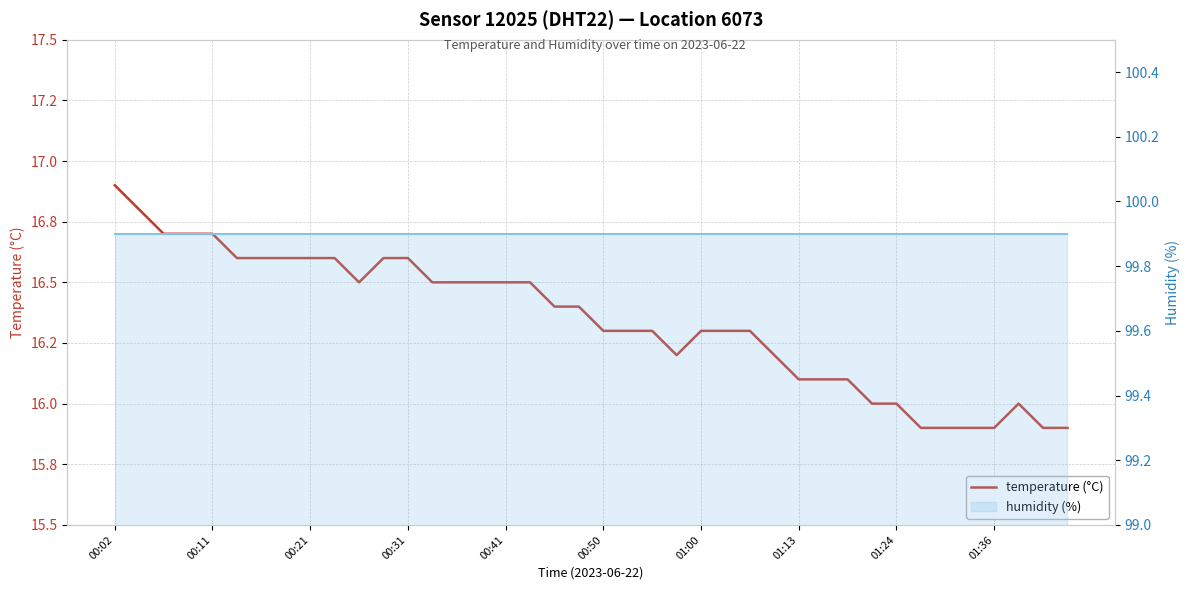

True or false: humidity (%) and temperature (°C) cross at least once.

False